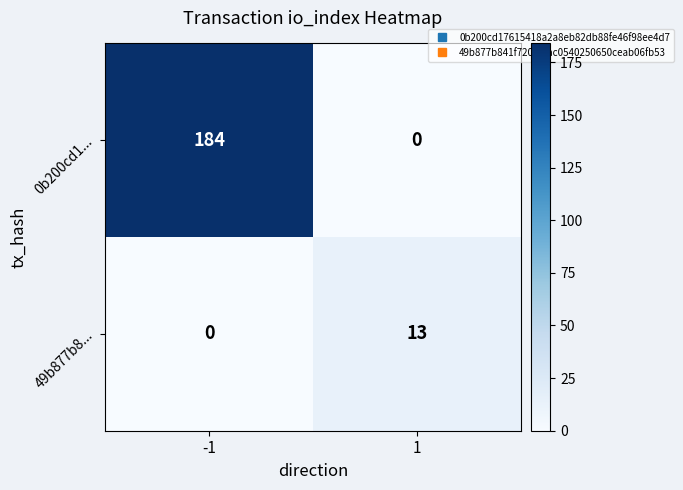

What is the greatest value displayed?

184